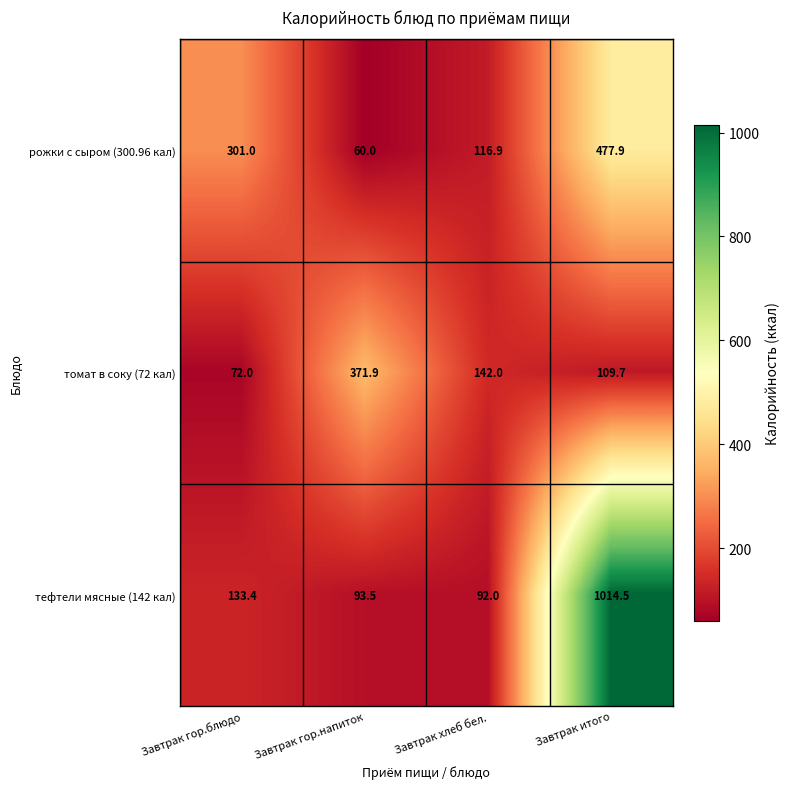

At which category does the chart reach its minimum across all series?

Завтрак гор.напиток